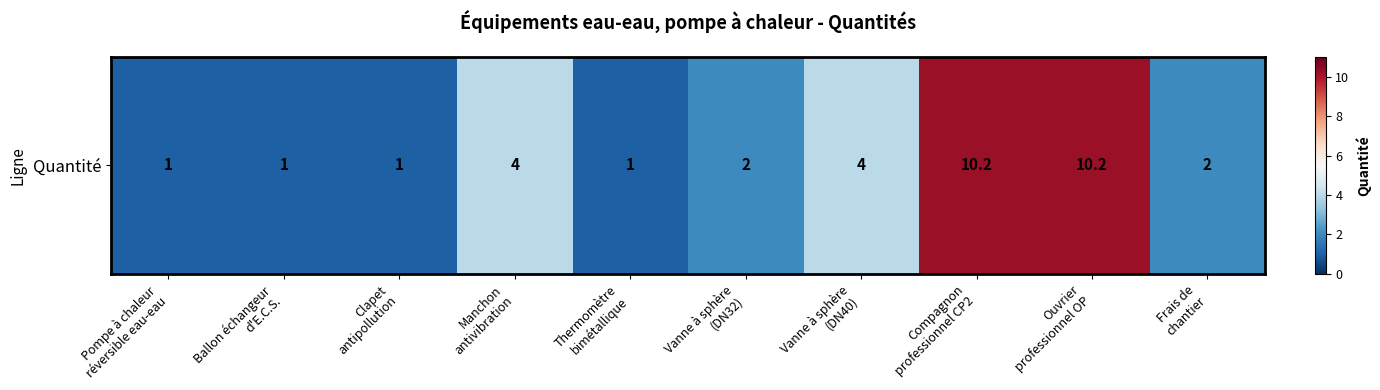

List the labels in order of value, largest first.

Compagnon
professionnel CP2, Ouvrier
professionnel OP, Manchon
antivibration, Vanne à sphère
(DN40), Vanne à sphère
(DN32), Frais de
chantier, Pompe à chaleur
réversible eau-eau, Ballon échangeur
d'E.C.S., Clapet
antipollution, Thermomètre
bimétallique